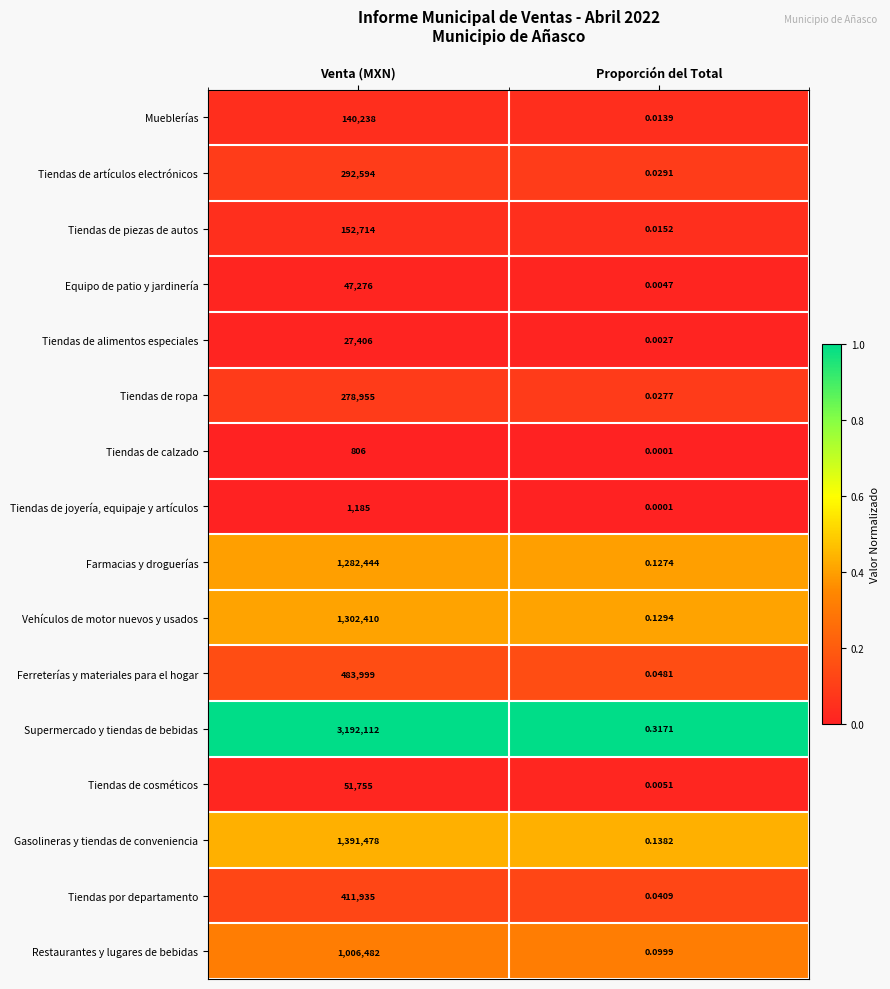

Is the value of Supermercado y tiendas de bebidas at Proporción del Total greater than the value of Tiendas de alimentos especiales at Proporción del Total?

Yes